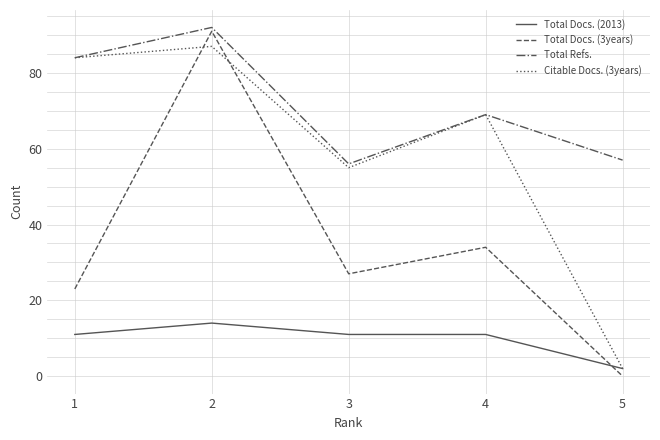

List the series in order of their overall mean, highest first.

Total Refs., Citable Docs. (3years), Total Docs. (3years), Total Docs. (2013)